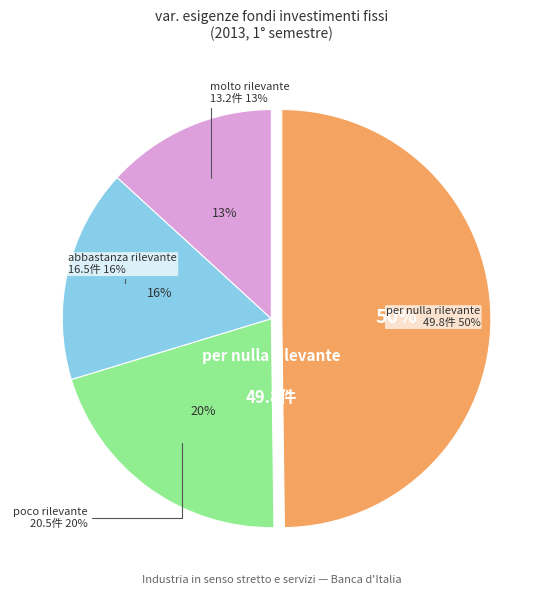

Is it true that per nulla rilevante is 36% of the pie?

False